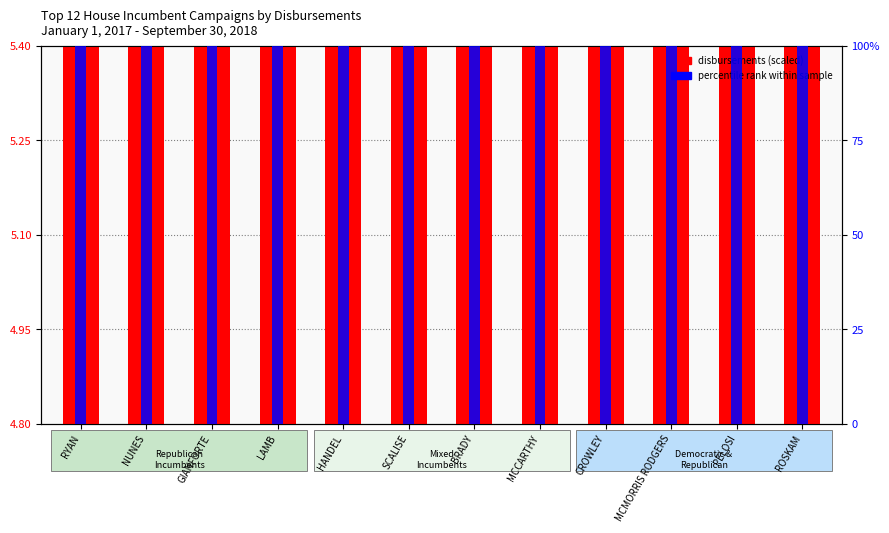

Are the bars grouped side by side (vs. stacked)?

Yes